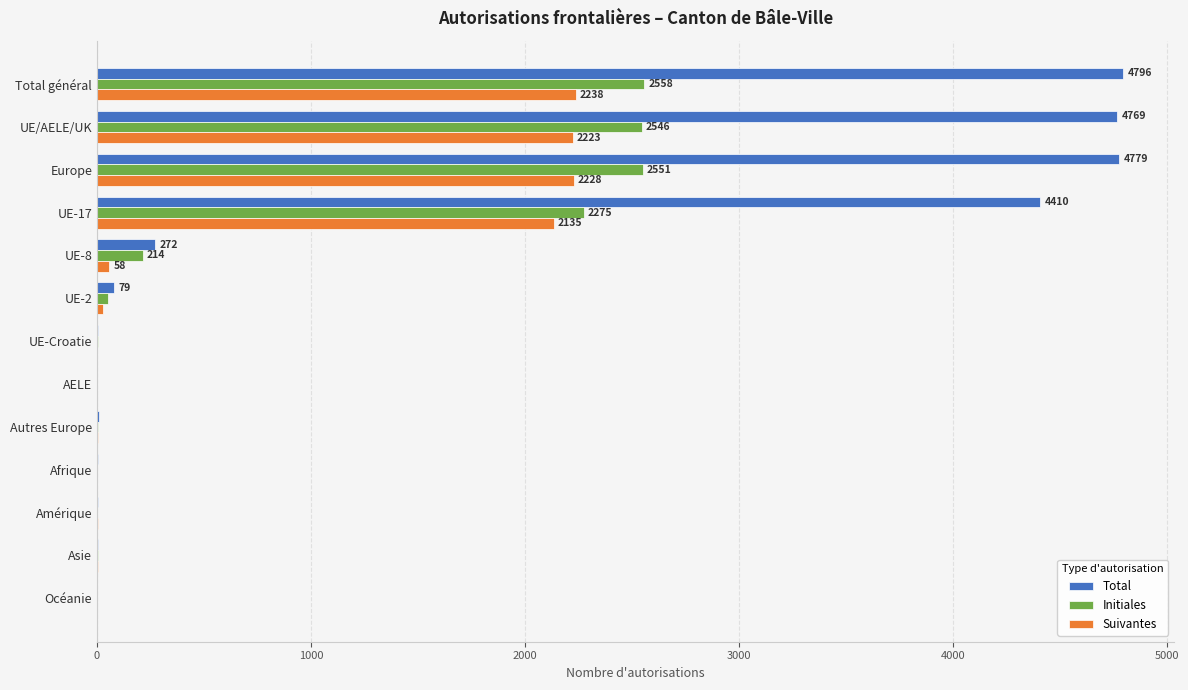

Count the number of data series in this chart.

3